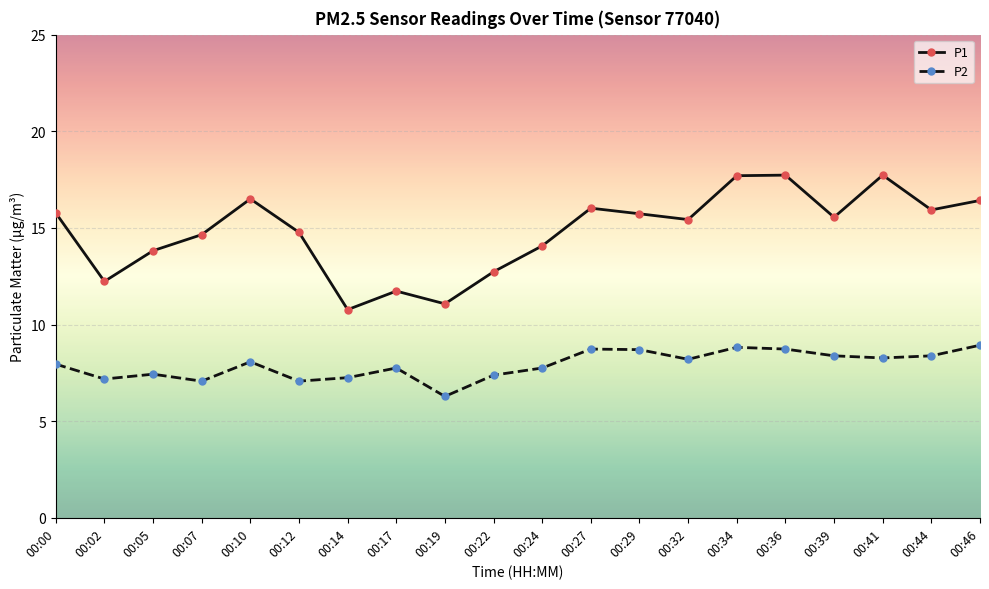

Which category has the lowest value across all series?

00:19